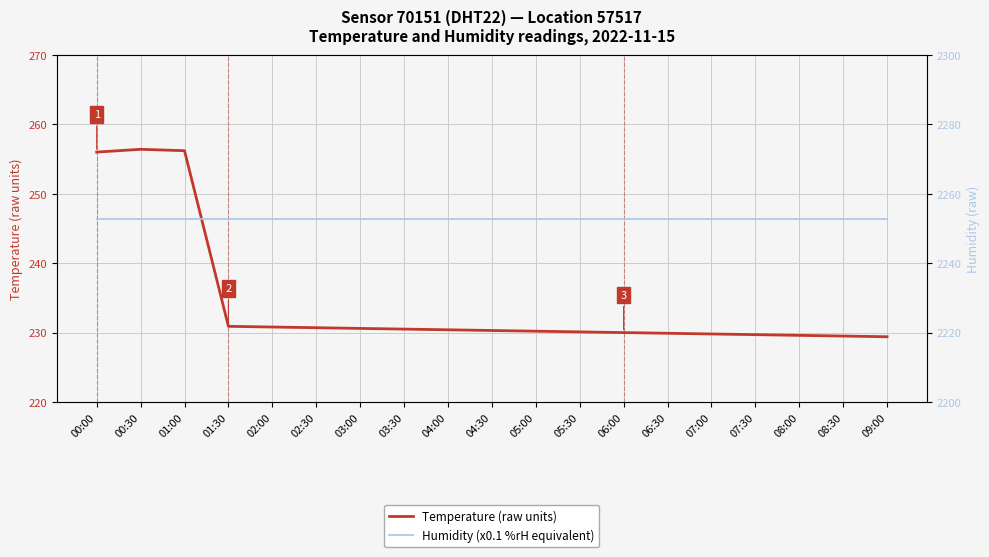

True or false: Temperature (raw units) has more than 1 points higher than both neighbors.

False